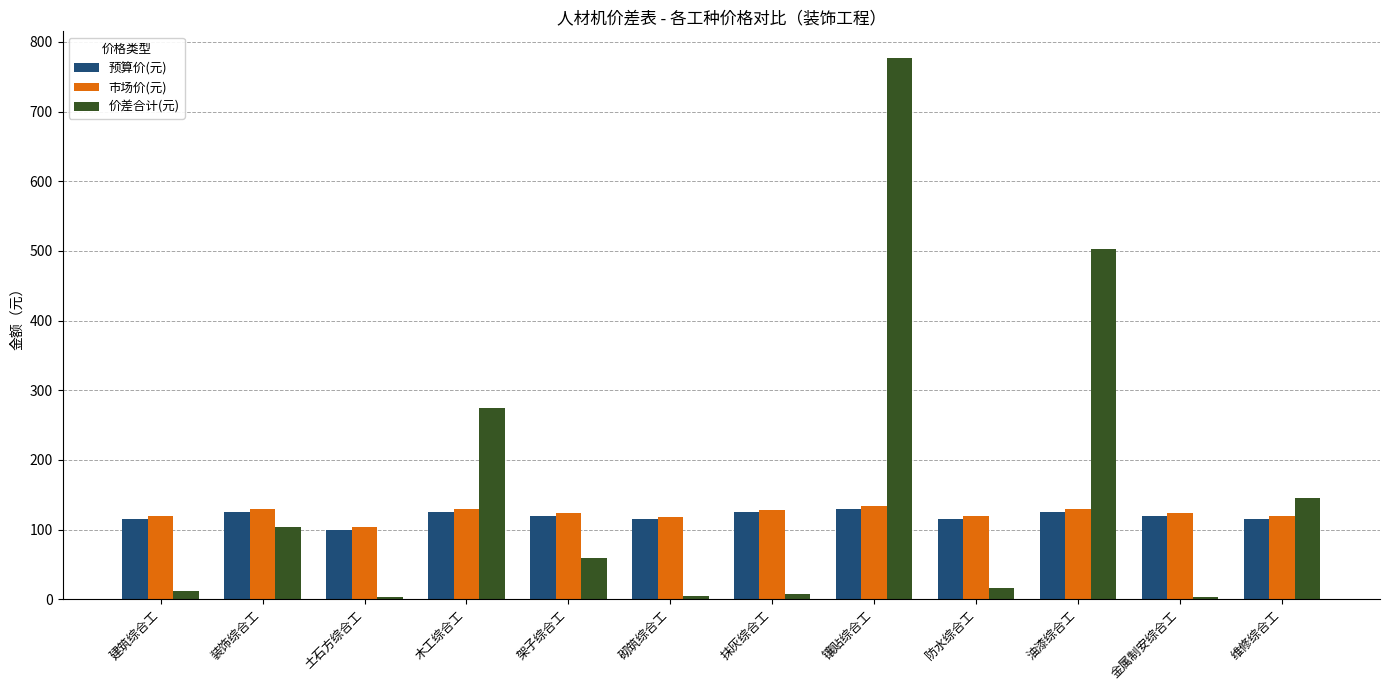

What is the average value of the 预算价(元) series?

119.2